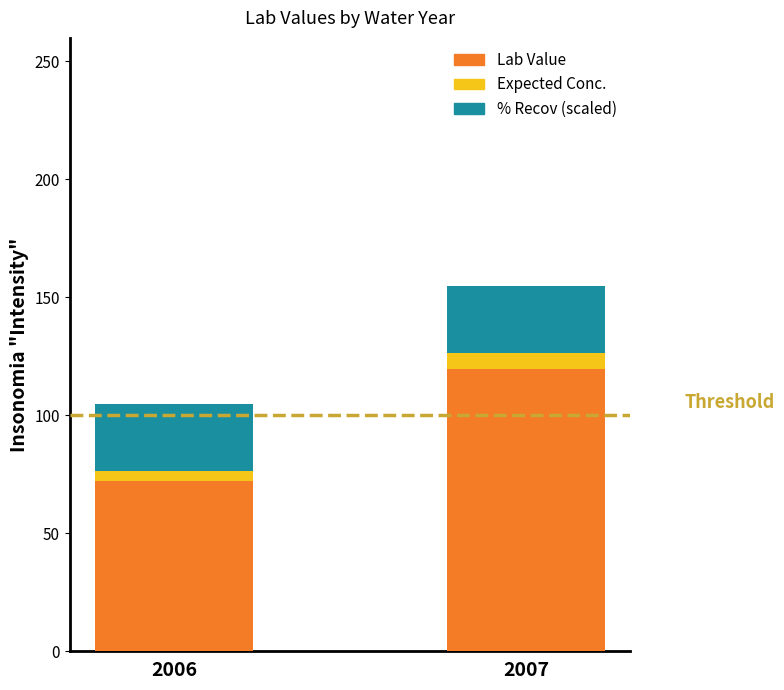

What is the highest value of the Lab Value series?

119.7